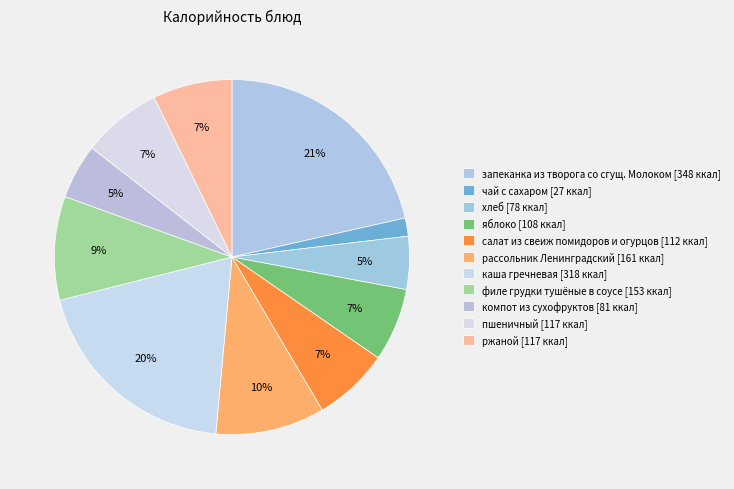

How much of the chart is everything except компот из сухофруктов?

95.0%